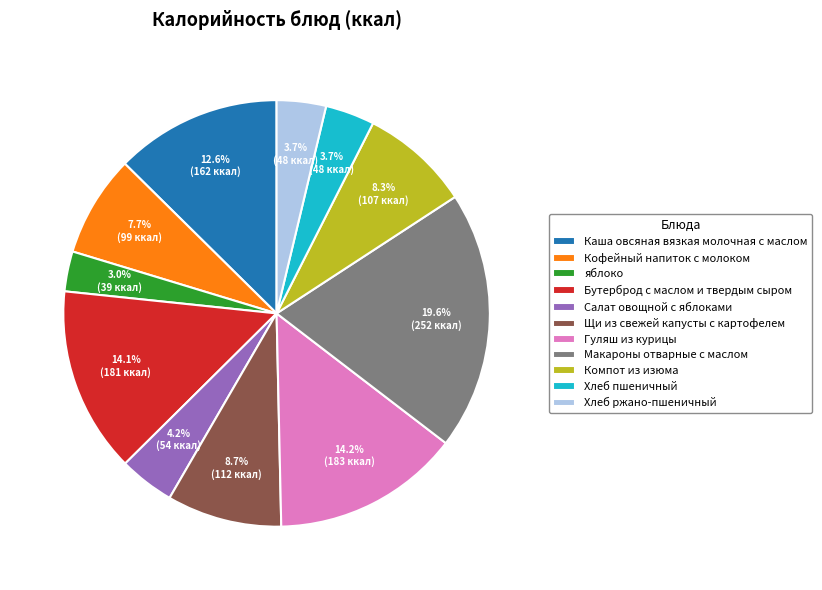

To the nearest percent, what is the difference between the яблоко and Хлеб пшеничный slice percentages?

1%